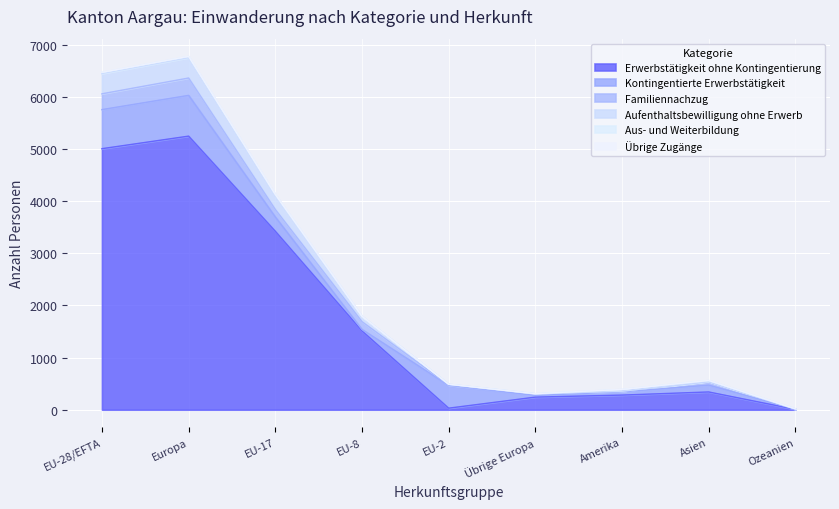

How many times do Familiennachzug and Kontingentierte Erwerbstätigkeit cross each other?

2